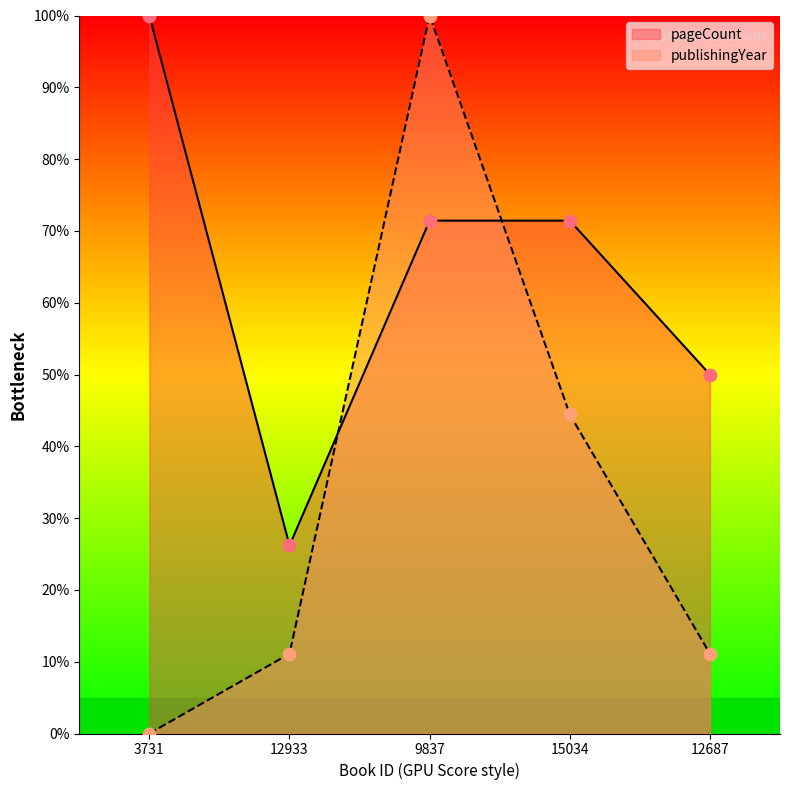

At which category is the sum across all series the highest?

9837